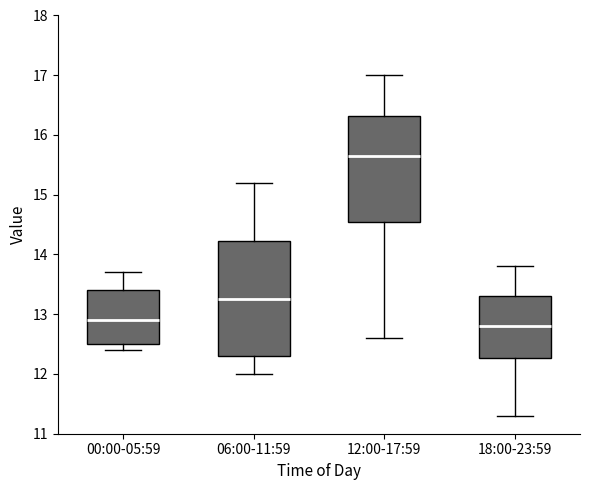

Reading left to right, transcribe this box plot: for each box, give where its median line is, the range the box spans, and where its two whiskers end, as read against the y-axis. The values are not printed on the chart, so give them approximately, as read against the axis.

00:00-05:59: median 12.9, box 12.5 to 13.4, whiskers 12.4 to 13.7
06:00-11:59: median 13.3, box 12.3 to 14.2, whiskers 12.0 to 15.2
12:00-17:59: median 15.7, box 14.6 to 16.3, whiskers 12.6 to 17.0
18:00-23:59: median 12.8, box 12.3 to 13.3, whiskers 11.3 to 13.8